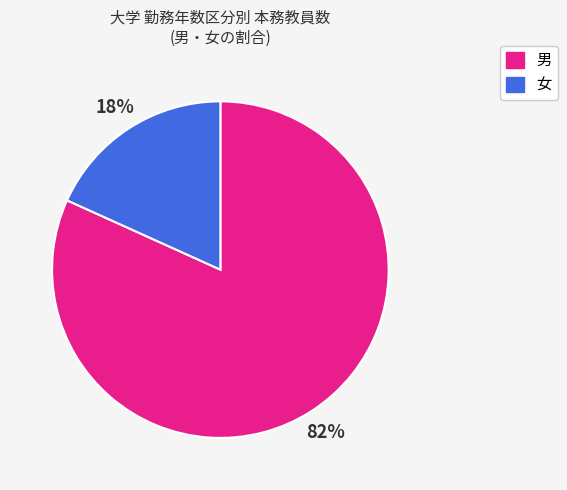

To the nearest percent, what portion does 男 represent?

82%